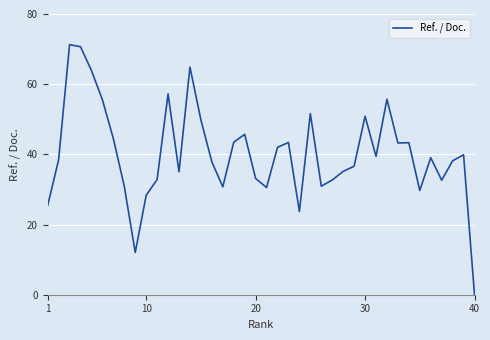

What is the difference between the maximum and minimum values?

71.3